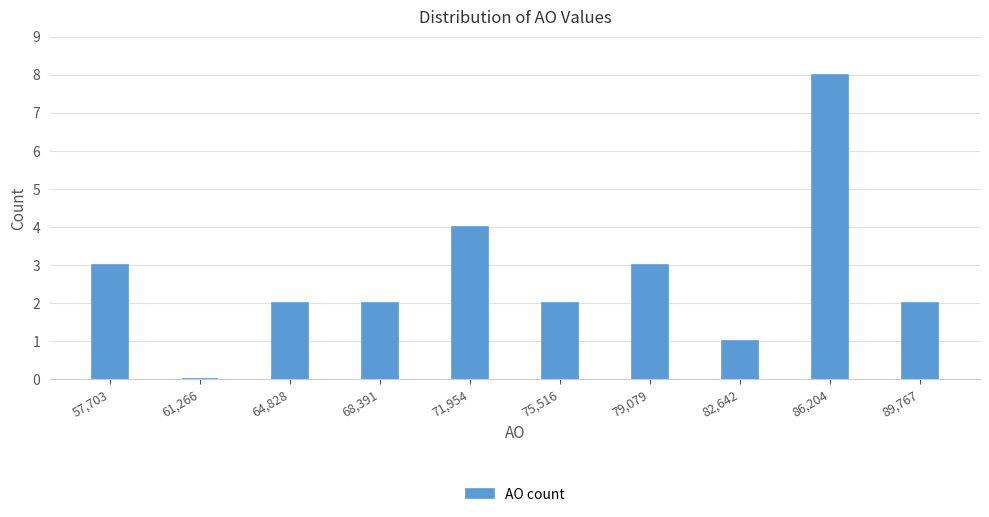

Reading left to right, what are all the values shown in this chart?

57,703=3	61,266=0	64,828=2	68,391=2	71,954=4	75,516=2	79,079=3	82,642=1	86,204=8	89,767=2